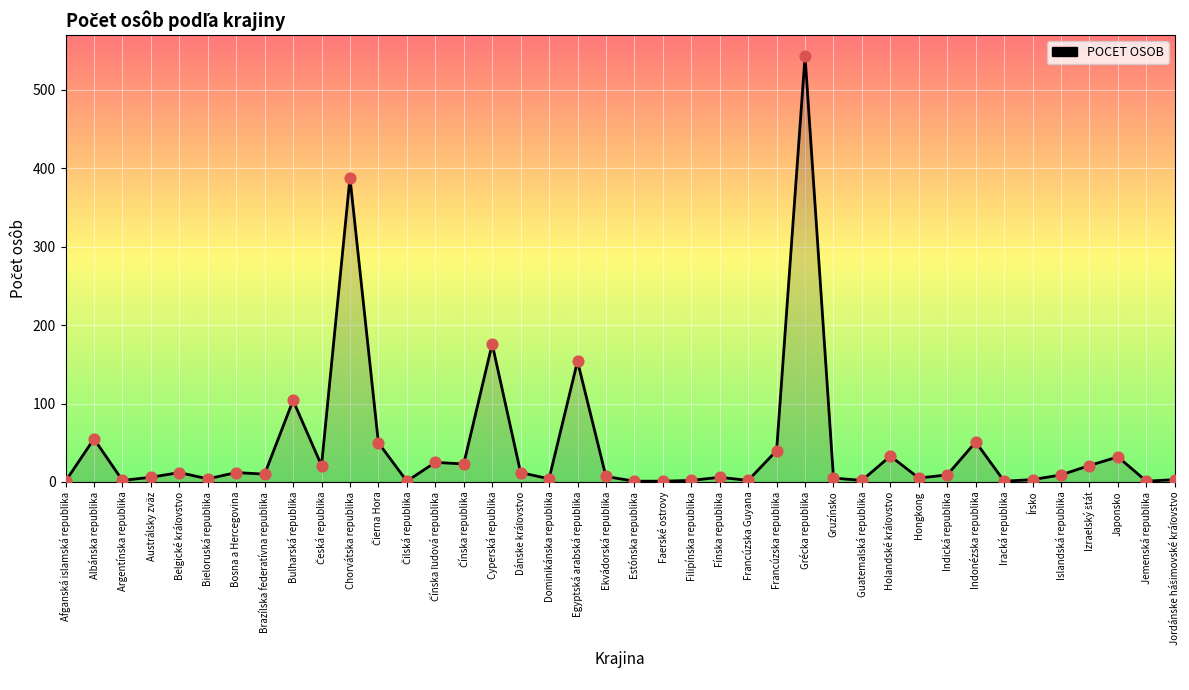

Approximately how many times larger is the value at Francúzska republika compared to Estónska republika?

40.0